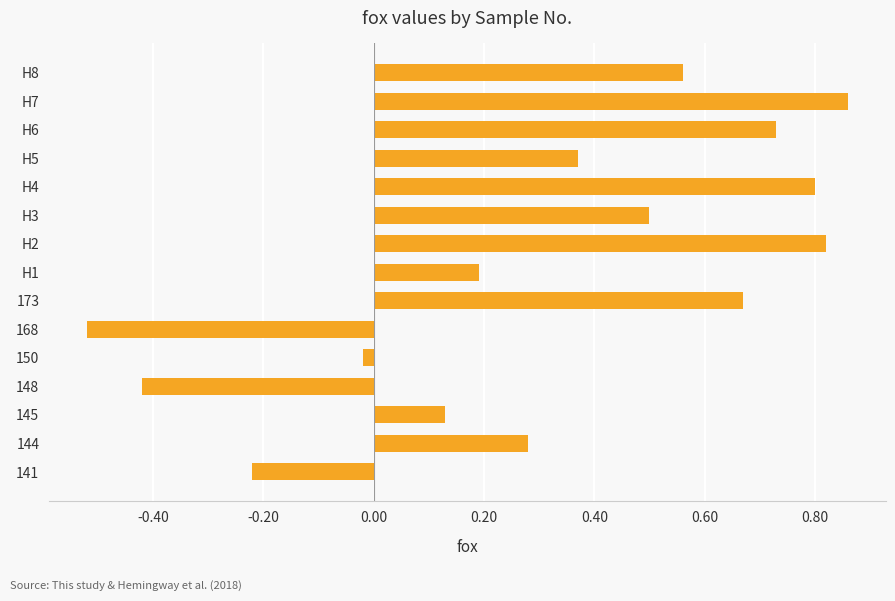

The chart shows a value of 0.2 at H5. True or false?

False